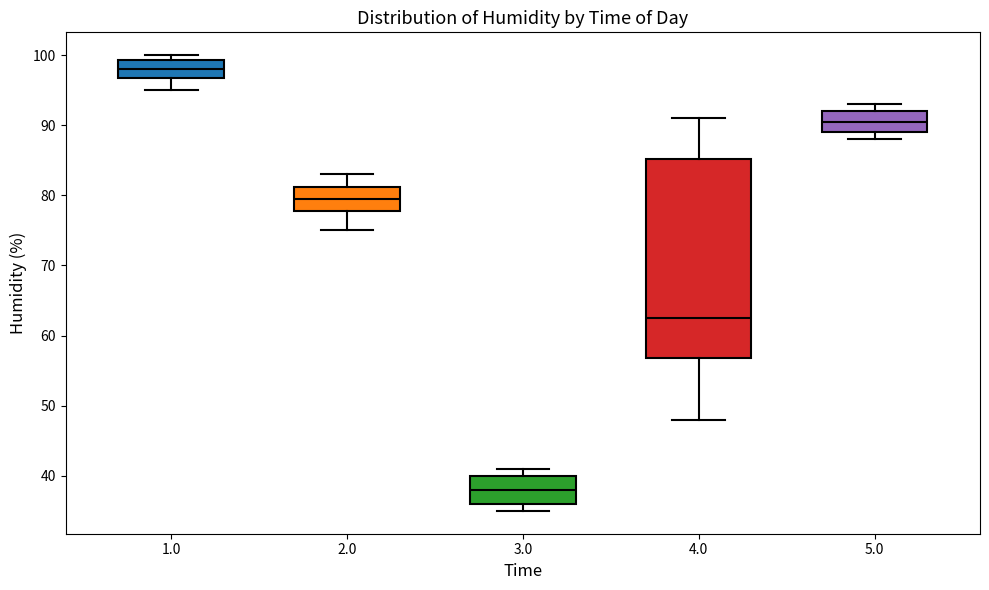

Which box has the highest median line?

1.0